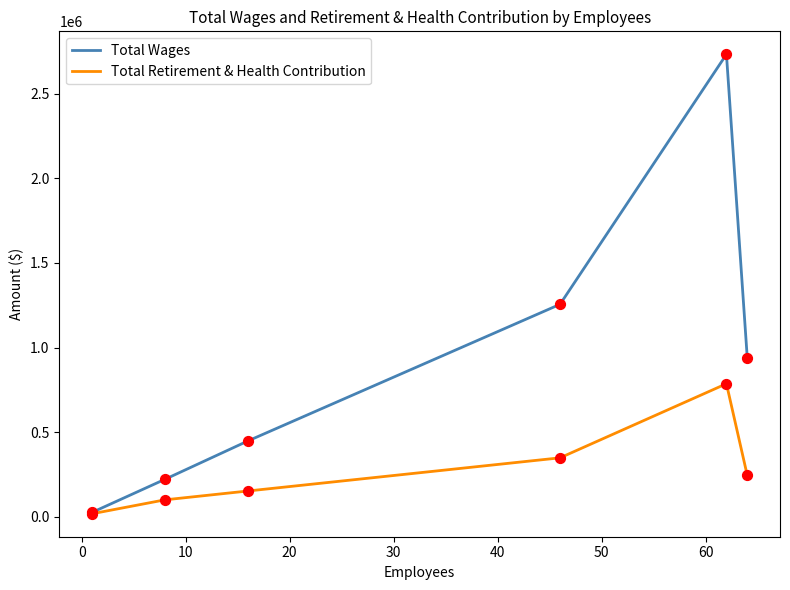

Which series has the widest spread of values?

Total Wages